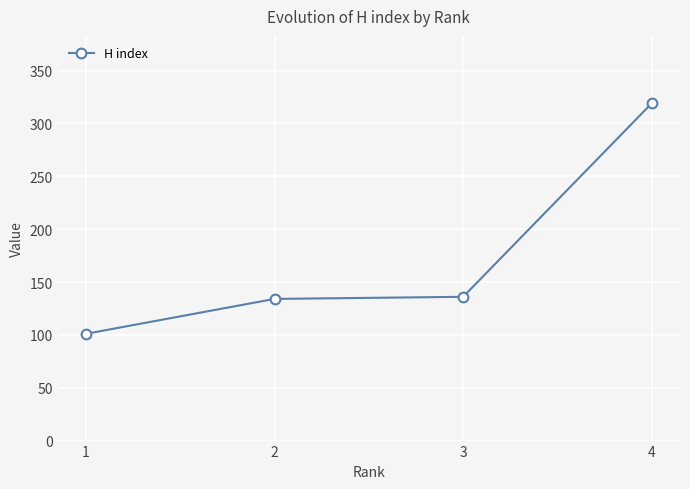

What is the value of the 1st point from the left?

101